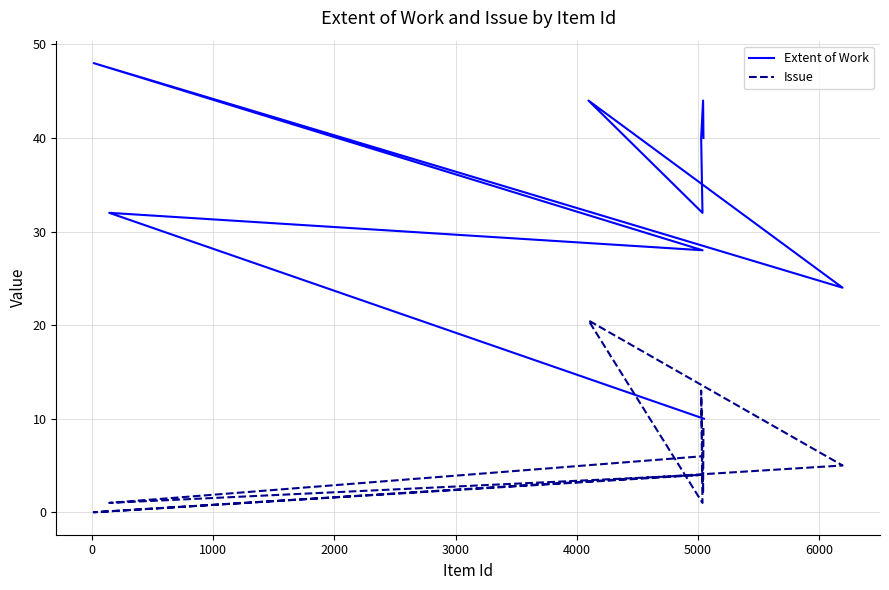

Which series has the widest spread of values?

Extent of Work